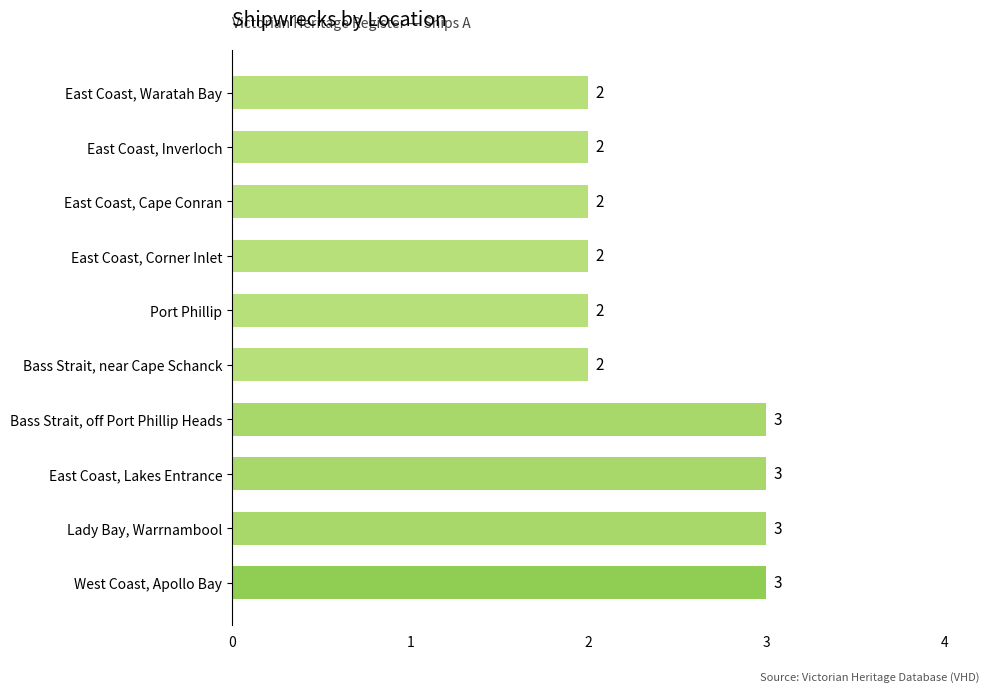

What is the smallest value displayed?

2